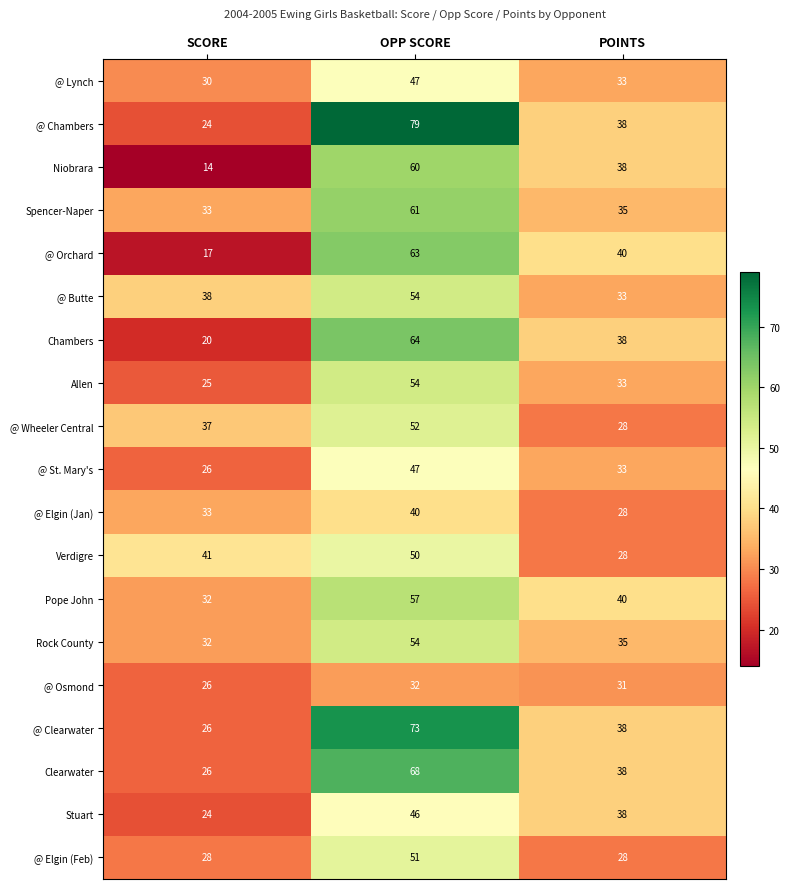

What is the approximate value of @ Osmond at OPP SCORE?

32